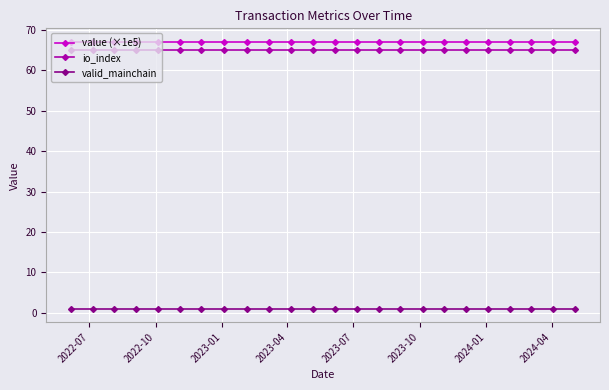

True or false: io_index and valid_mainchain intersect in this chart.

False